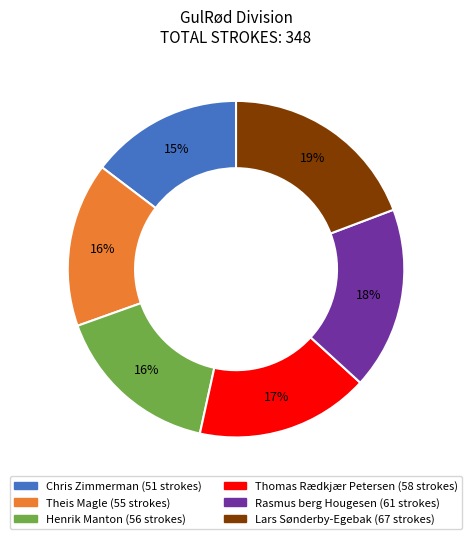

Which category has the smallest portion of the pie?

Chris Zimmerman